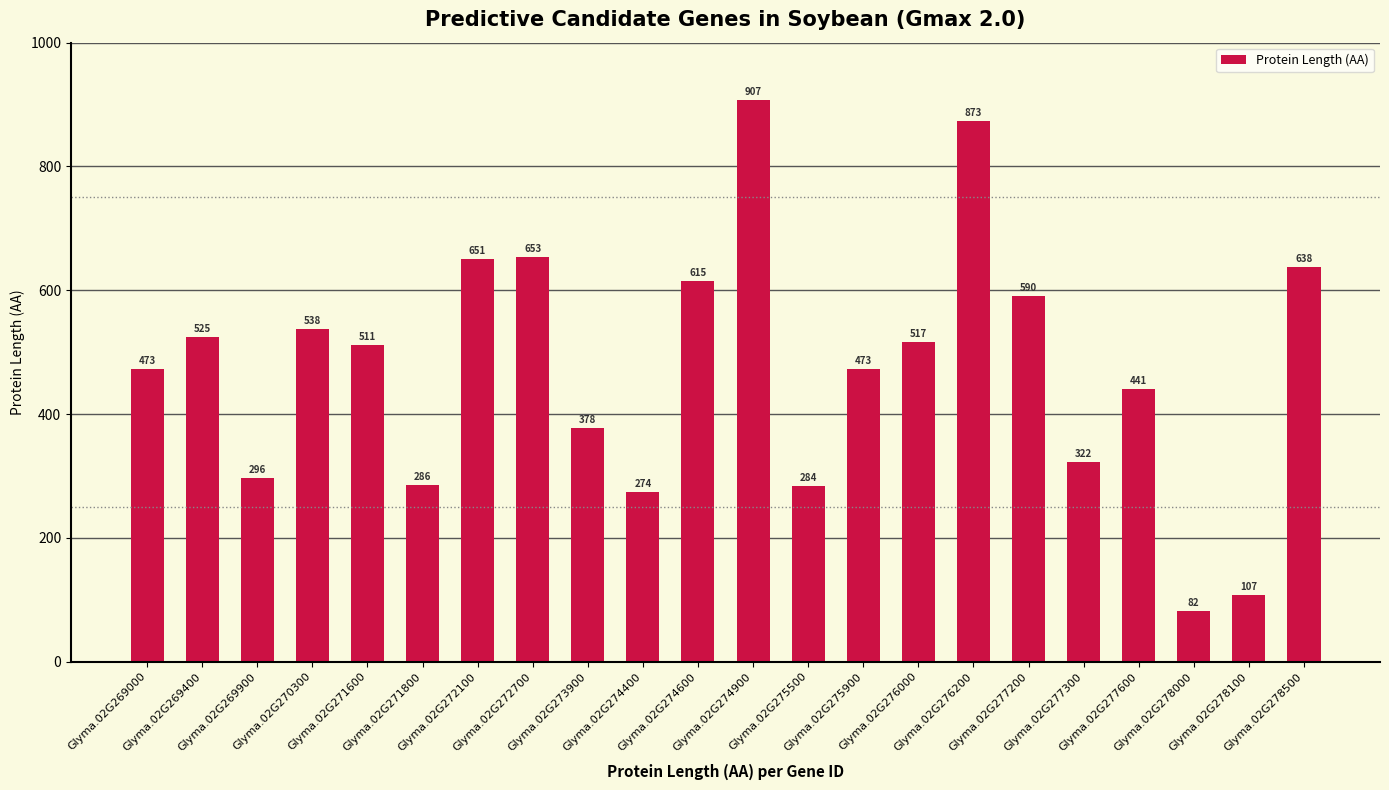

What is the difference between the maximum and minimum values?

825